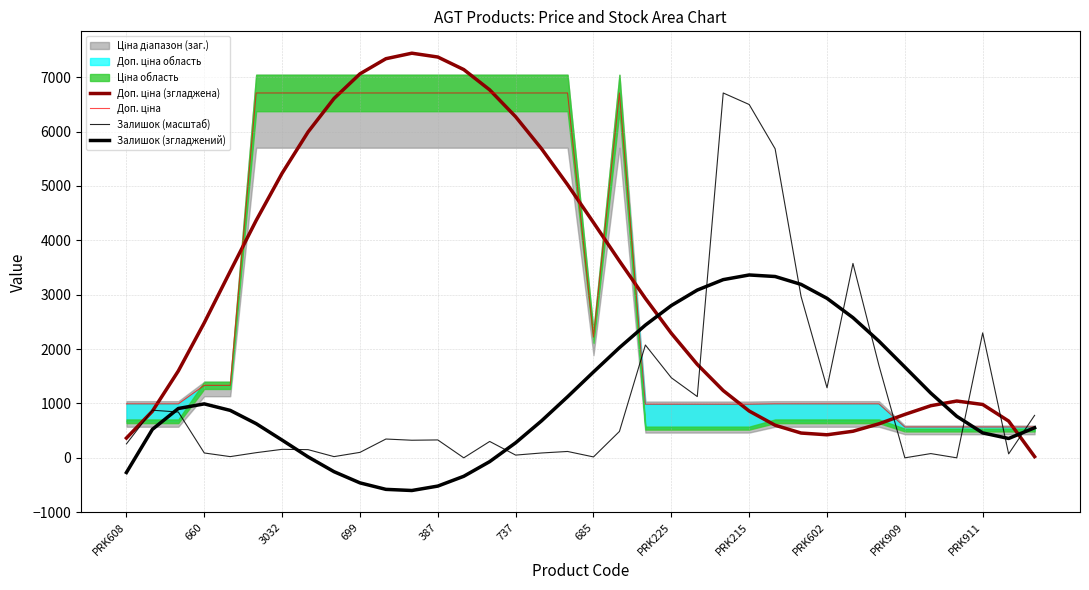

Is it true that Доп. ціна (згладжена) equals 2932.1 at 20?

True